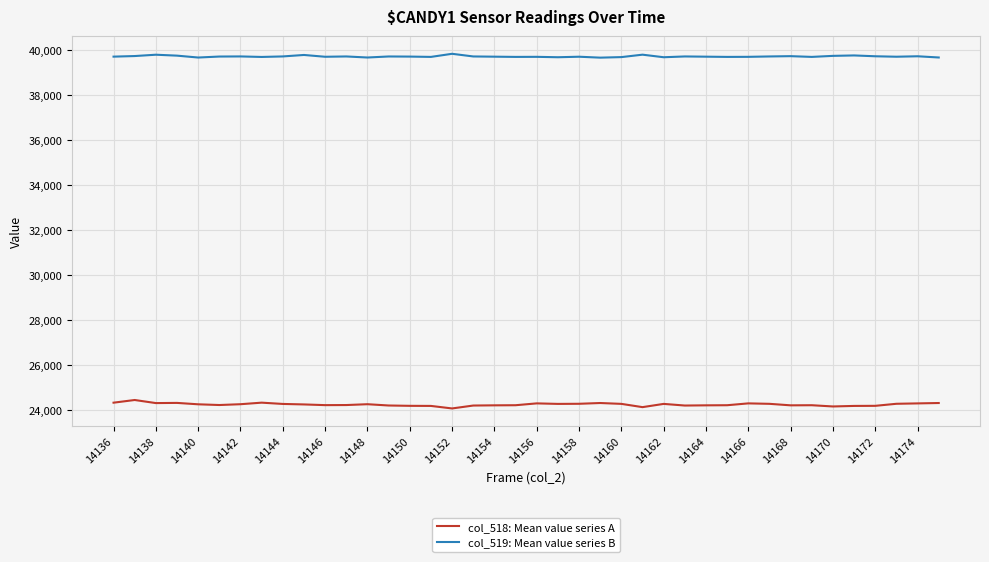

True or false: col_518: Mean value series A and col_519: Mean value series B intersect in this chart.

False